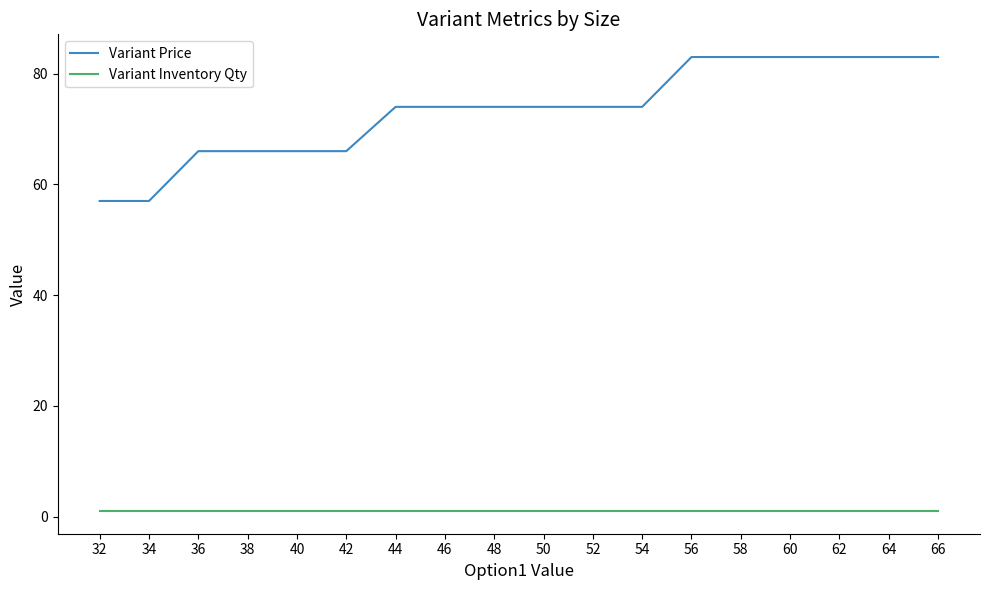

Reading left to right, list all the values displayed in this chart.

Variant Price: 32=57	34=57	36=66	38=66	40=66	42=66	44=74	46=74	48=74	50=74	52=74	54=74	56=83	58=83	60=83	62=83	64=83	66=83
Variant Inventory Qty: 32=1	34=1	36=1	38=1	40=1	42=1	44=1	46=1	48=1	50=1	52=1	54=1	56=1	58=1	60=1	62=1	64=1	66=1